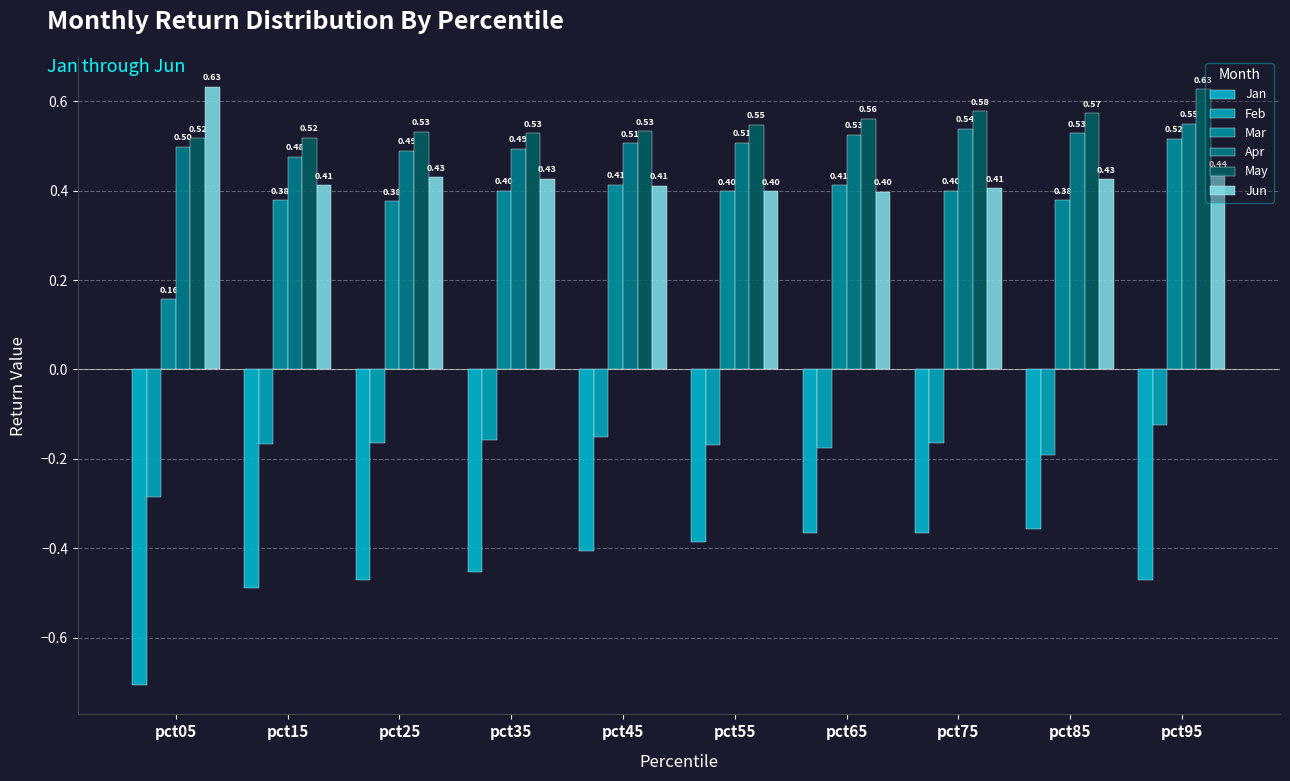

How many categories are shown in the chart?

10